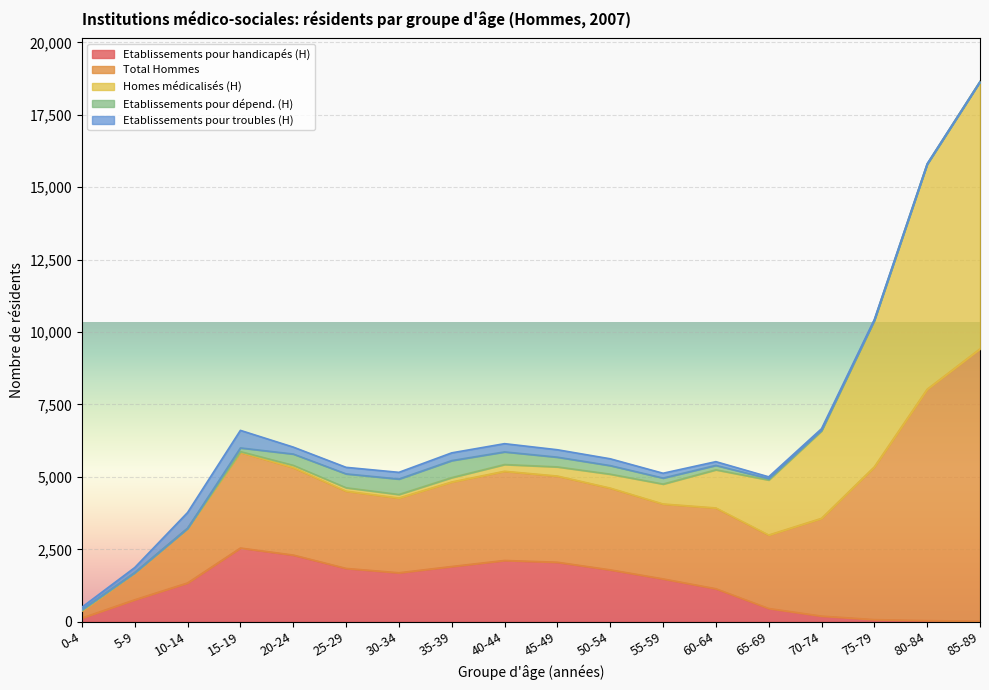

Is the value of Etablissements pour handicapés (H) at 50-54 greater than the value of Etablissements pour dépend. (H) at 20-24?

Yes